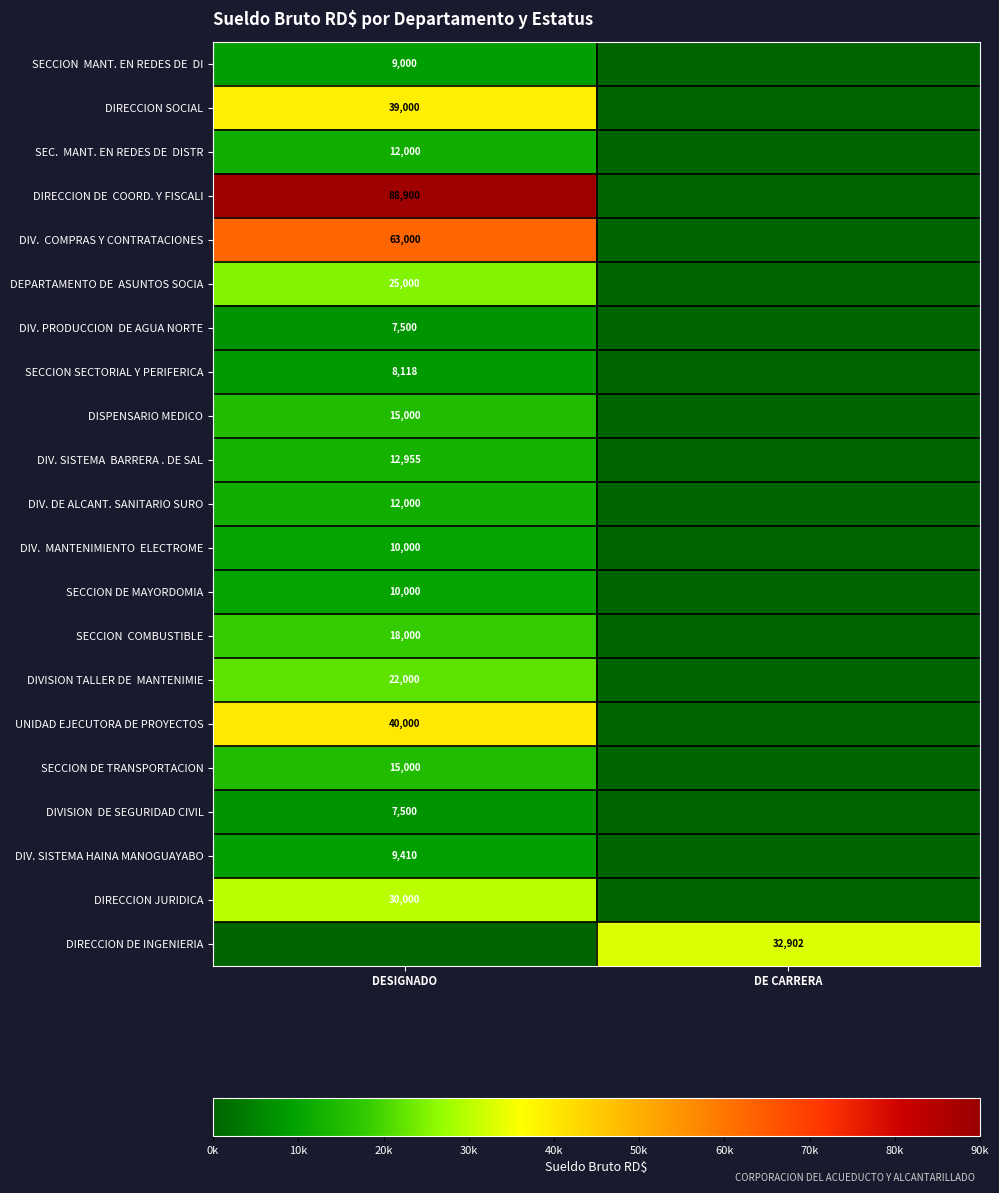

True or false: DIRECCION SOCIAL has a value of 24393 at DESIGNADO.

False